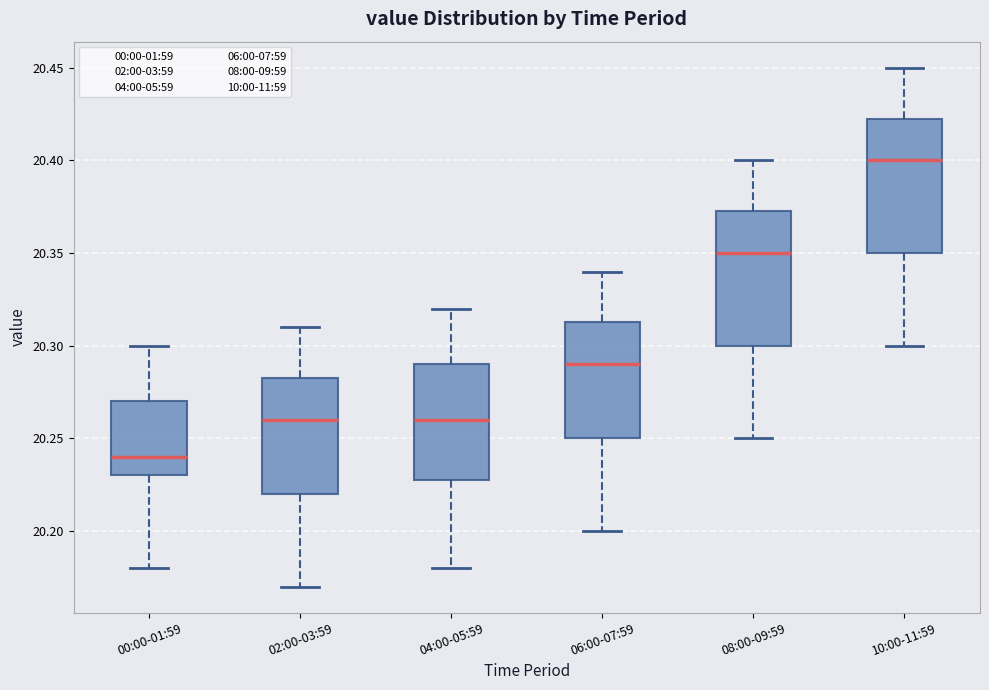

Which box has the highest median line?

10:00-11:59